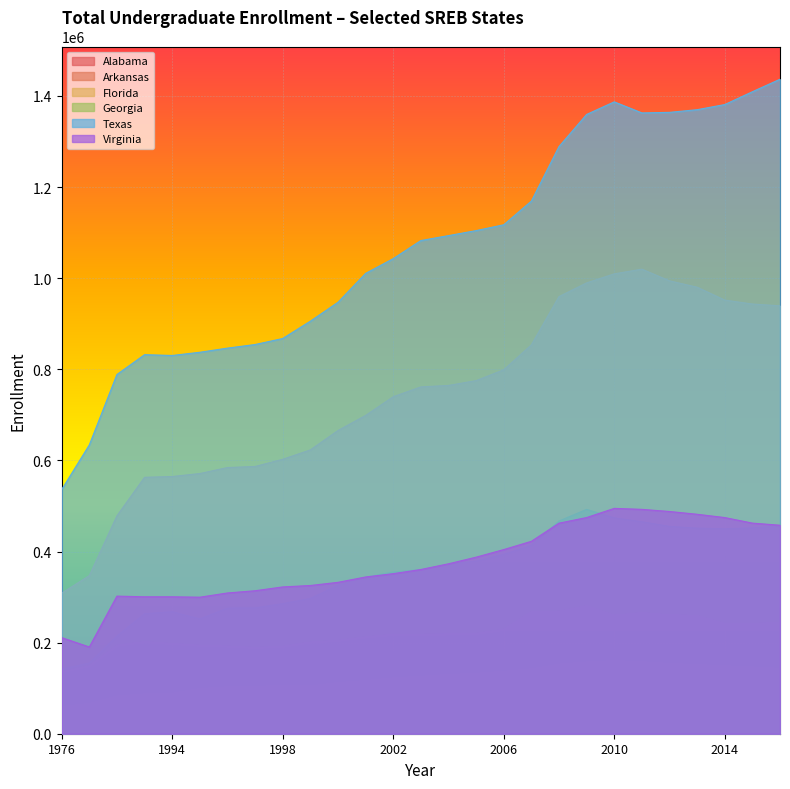

What is the approximate value of Florida at 2011, to the nearest 100?

1019900